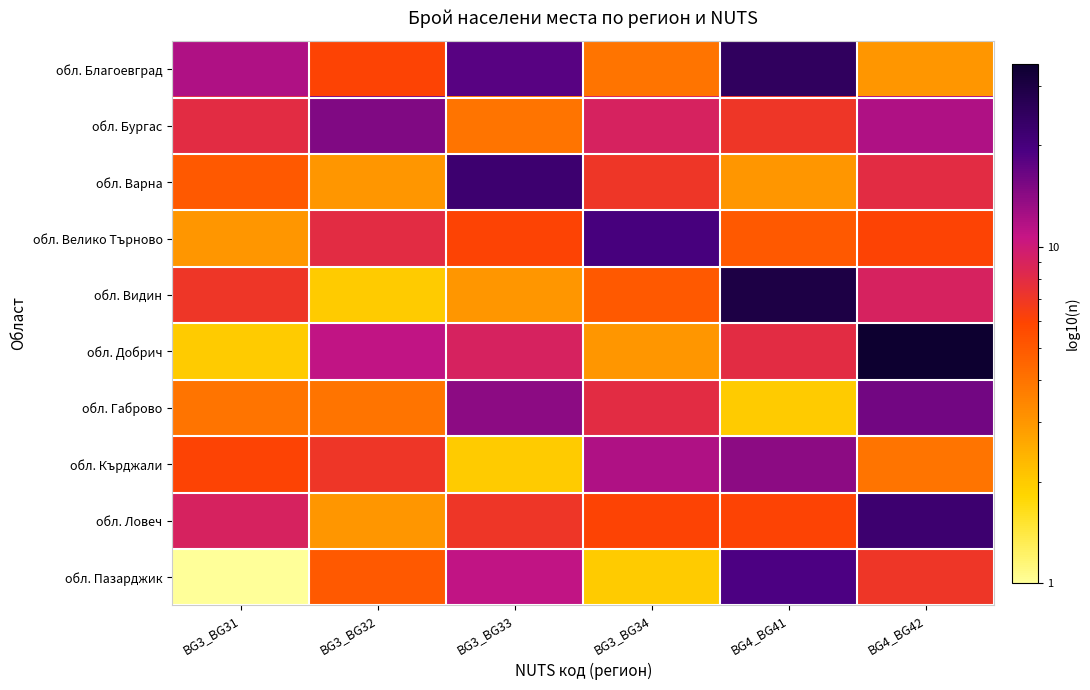

What is the greatest value displayed?

35